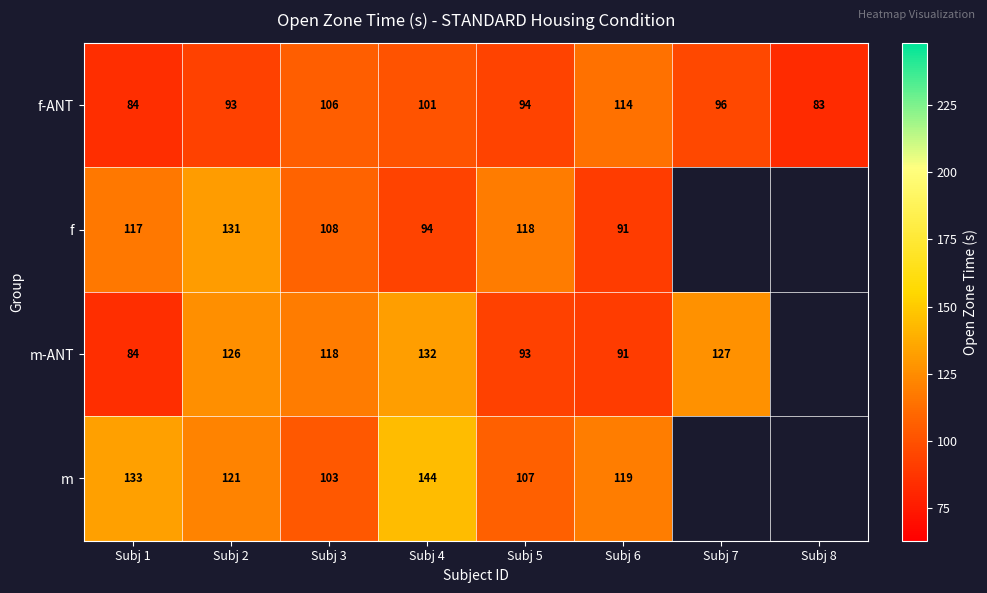

What is the greatest value displayed?

144.0